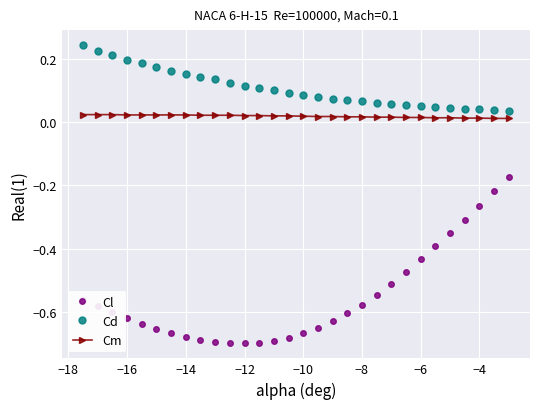

True or false: Cl and Cm intersect in this chart.

False